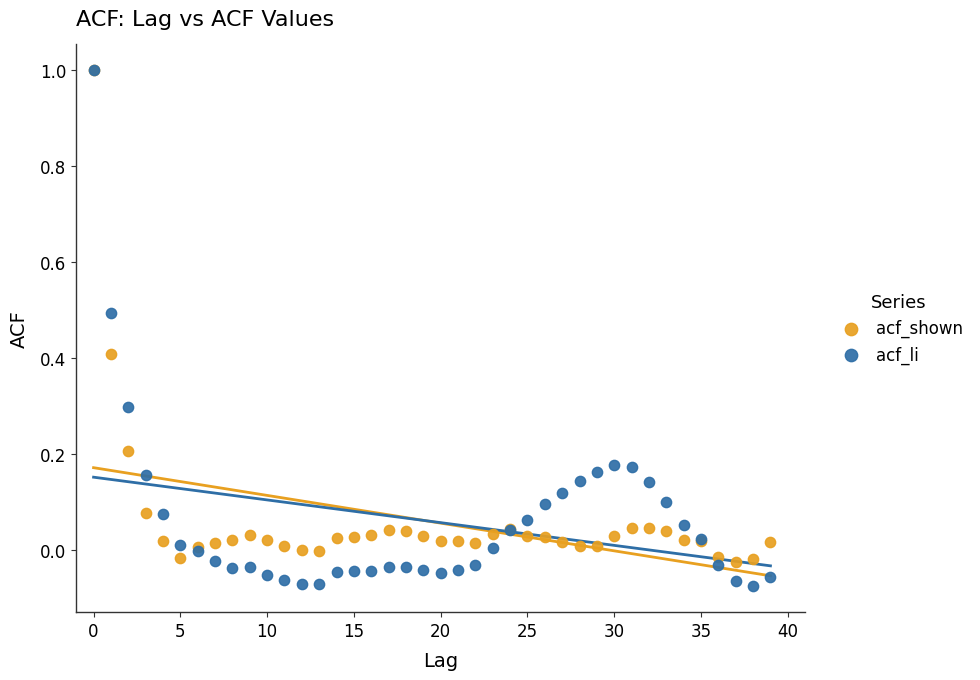

Which series contains the lowest Y value?

acf_li